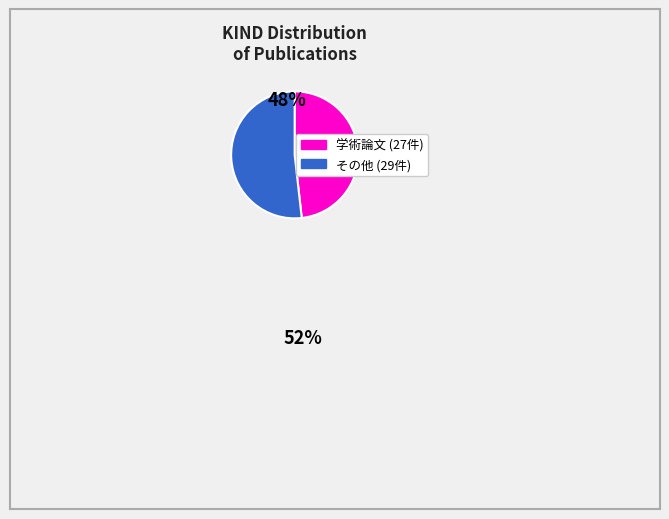

Does any single category account for the majority?

Yes